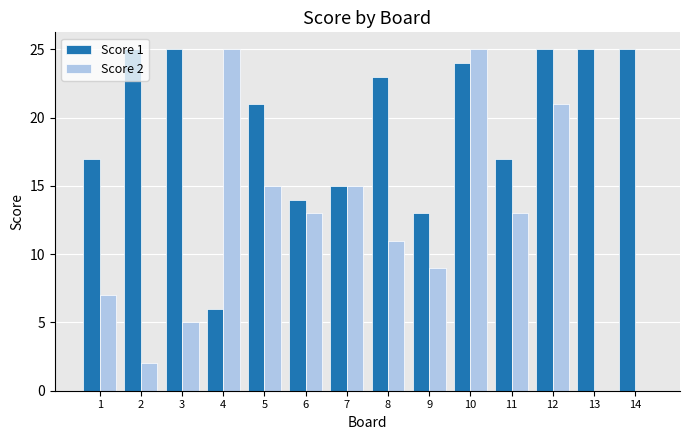

Which series has the largest total across all categories?

Score 1